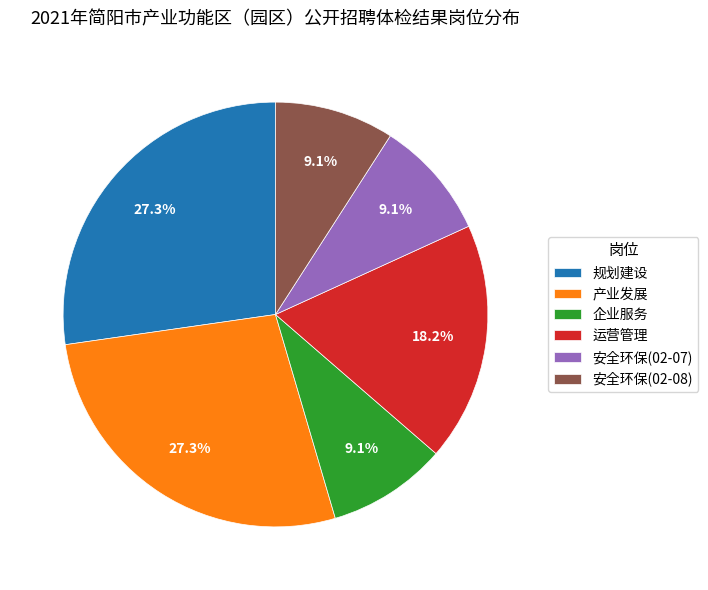

Does 安全环保(02-07) account for over 50% of the chart?

No